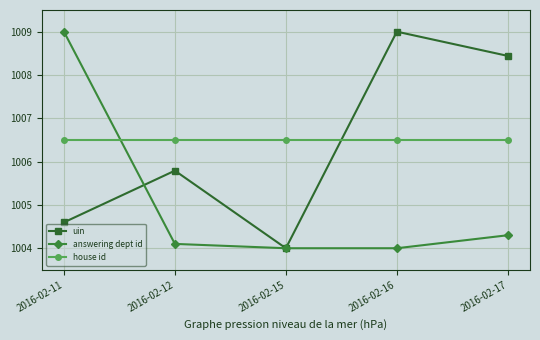

At 2016-02-12, list the series in order from smallest to largest.

answering dept id, uin, house id